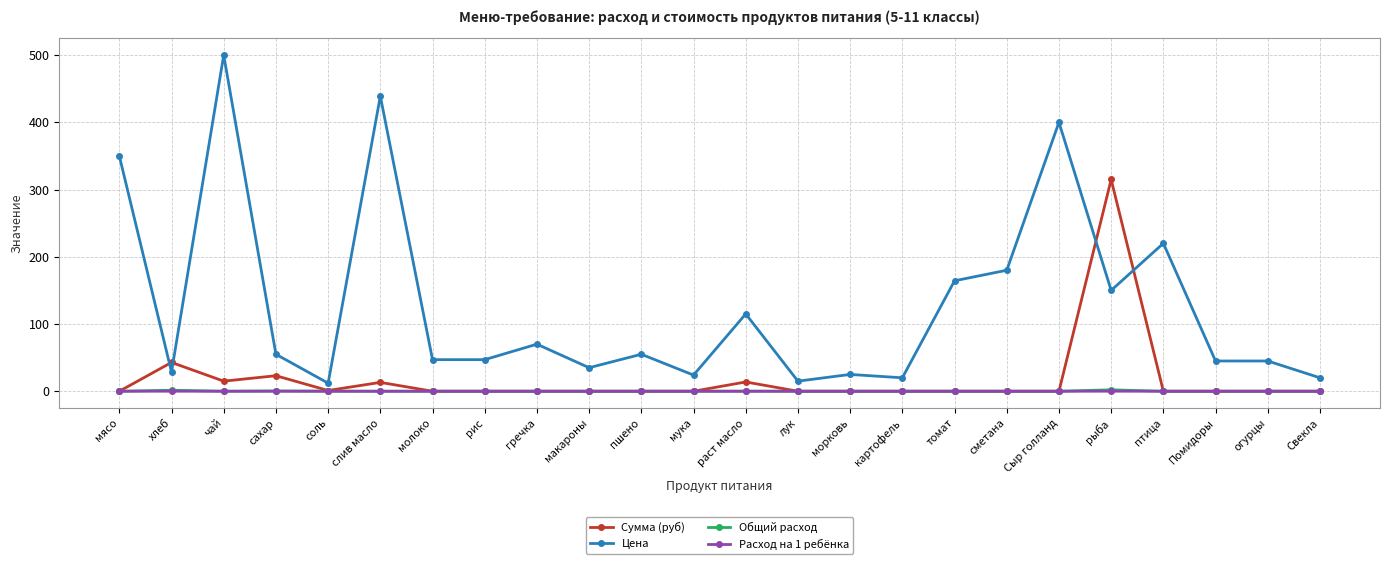

True or false: Расход на 1 ребёнка and Цена cross at least once.

False